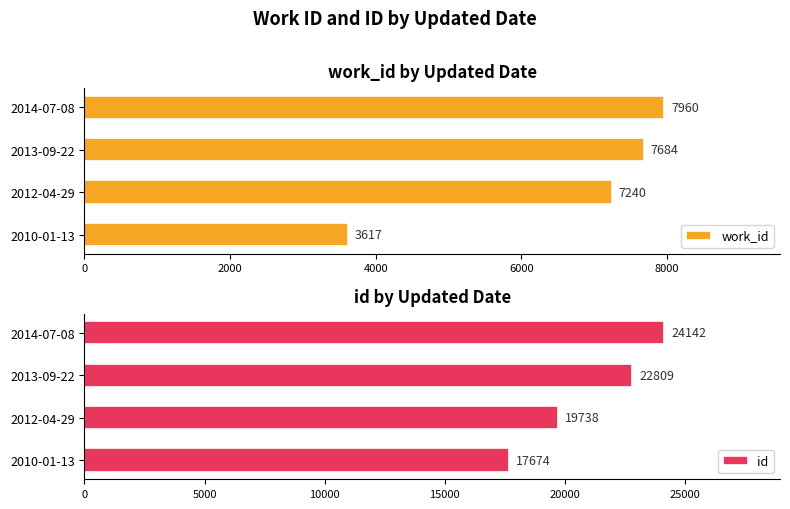

Rank the series by their average value, from lowest to highest.

work_id, id